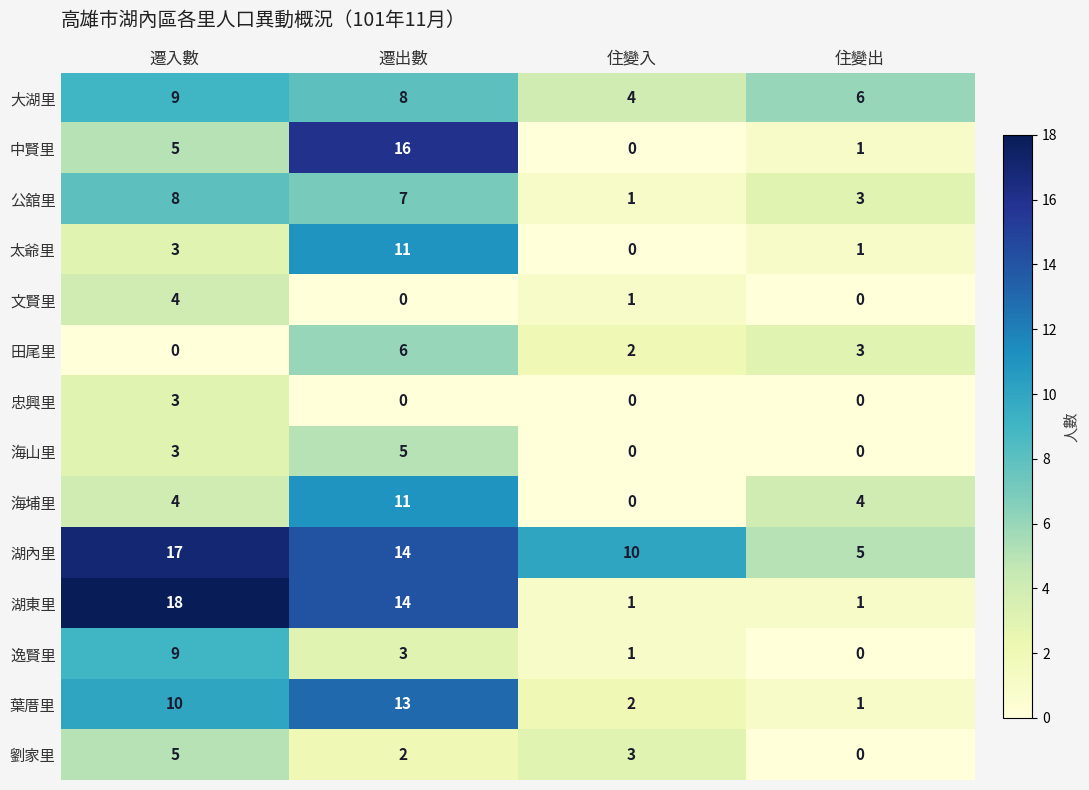

How many distinct data groups are displayed?

14